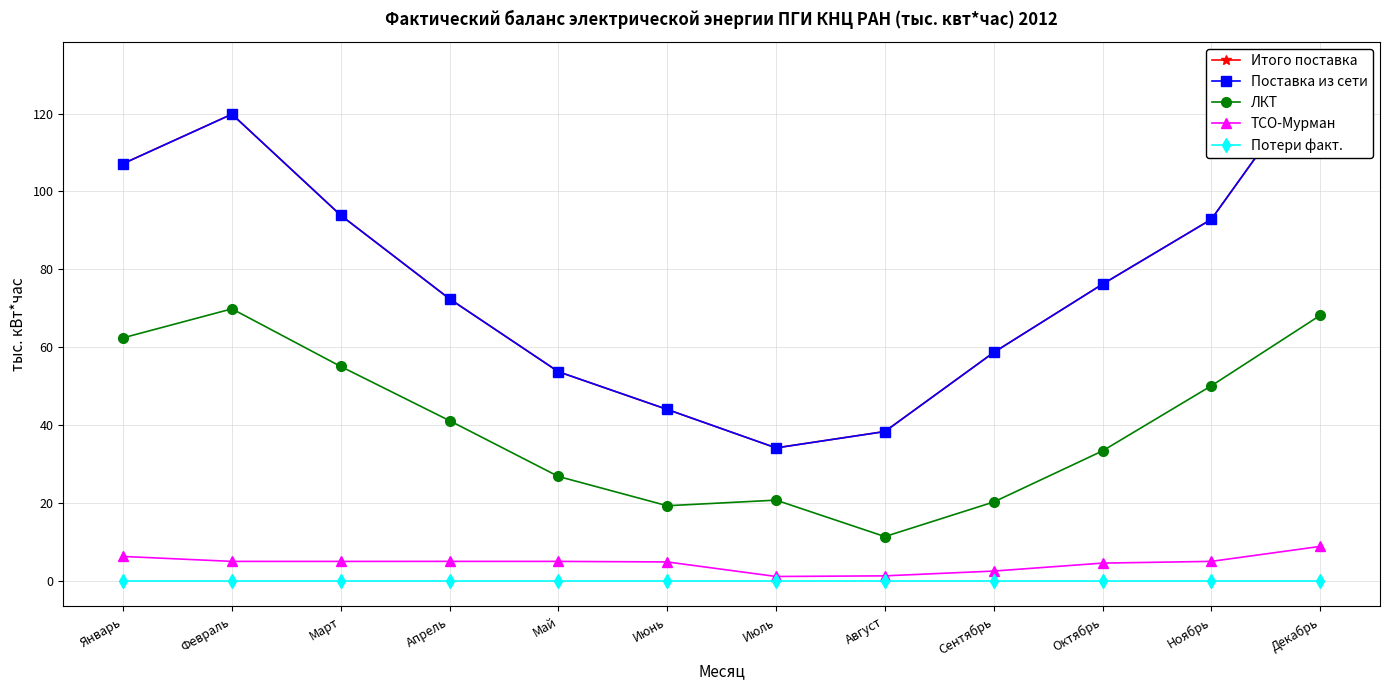

What are all the series names shown in the legend?

Итого поставка, Поставка из сети, ЛКТ, ТСО-Мурман, Потери факт.